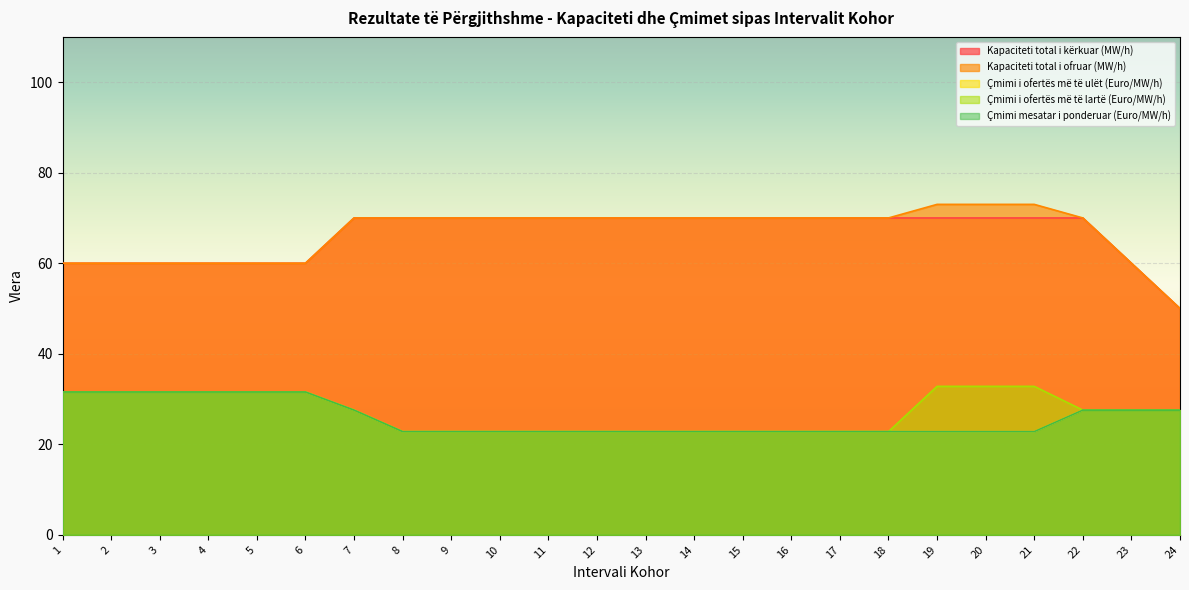

Count the number of data series in this chart.

5